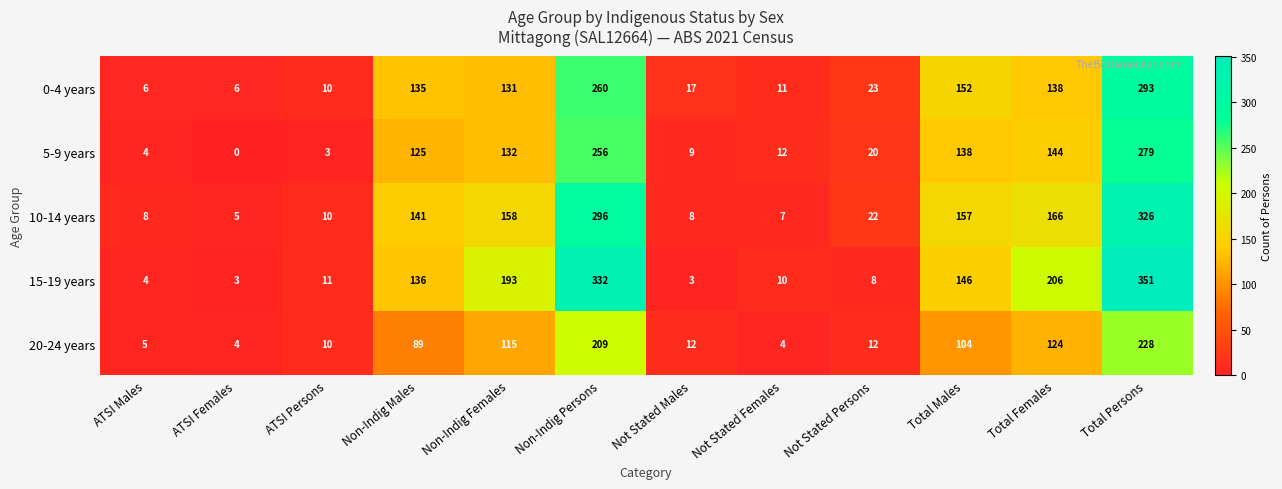

What is the spread (max minus min) of values at Total Females?

82